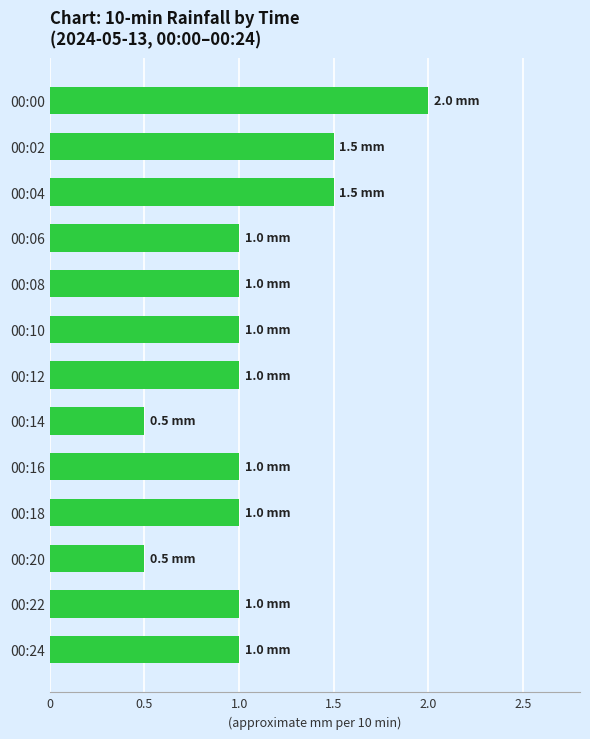

What is the value of the 3rd bar from the top?

1.5